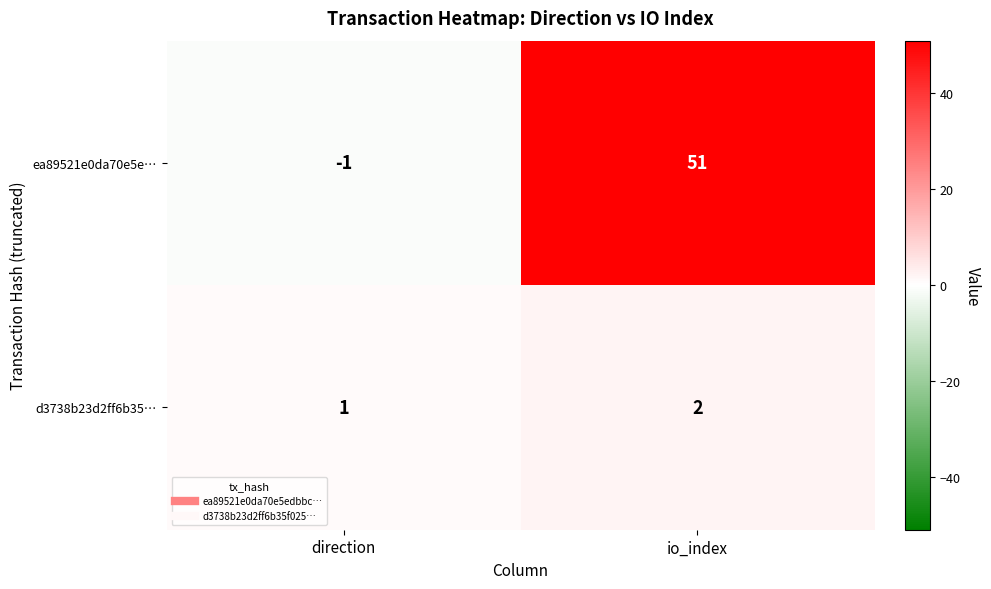

Which series has the largest range (max minus min)?

ea89521e0da70e5e…